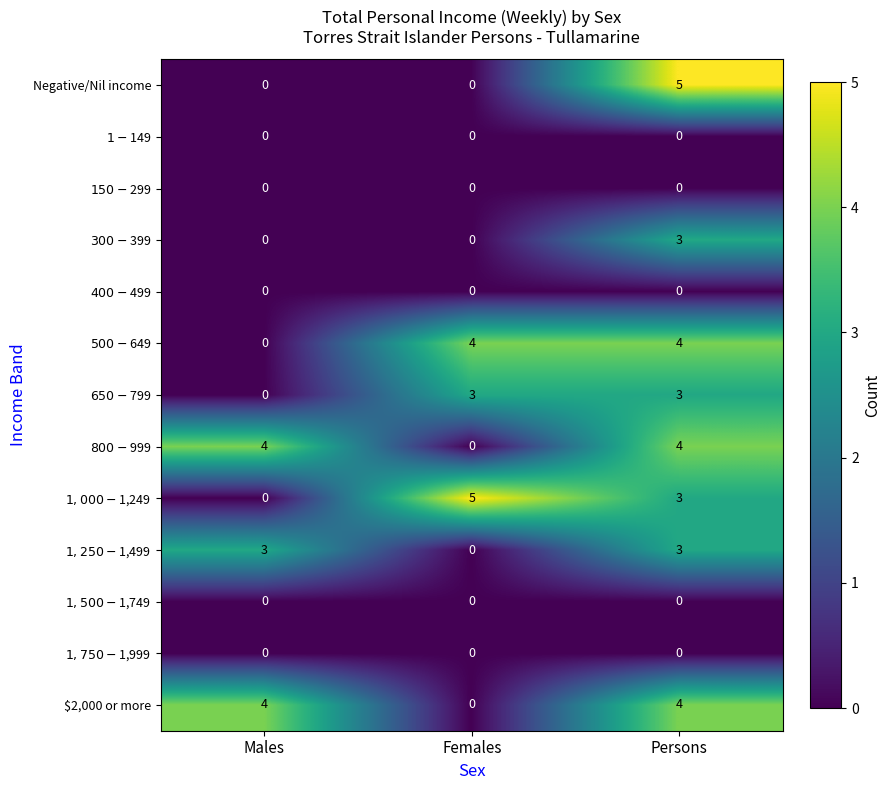

Count the number of data series in this chart.

13